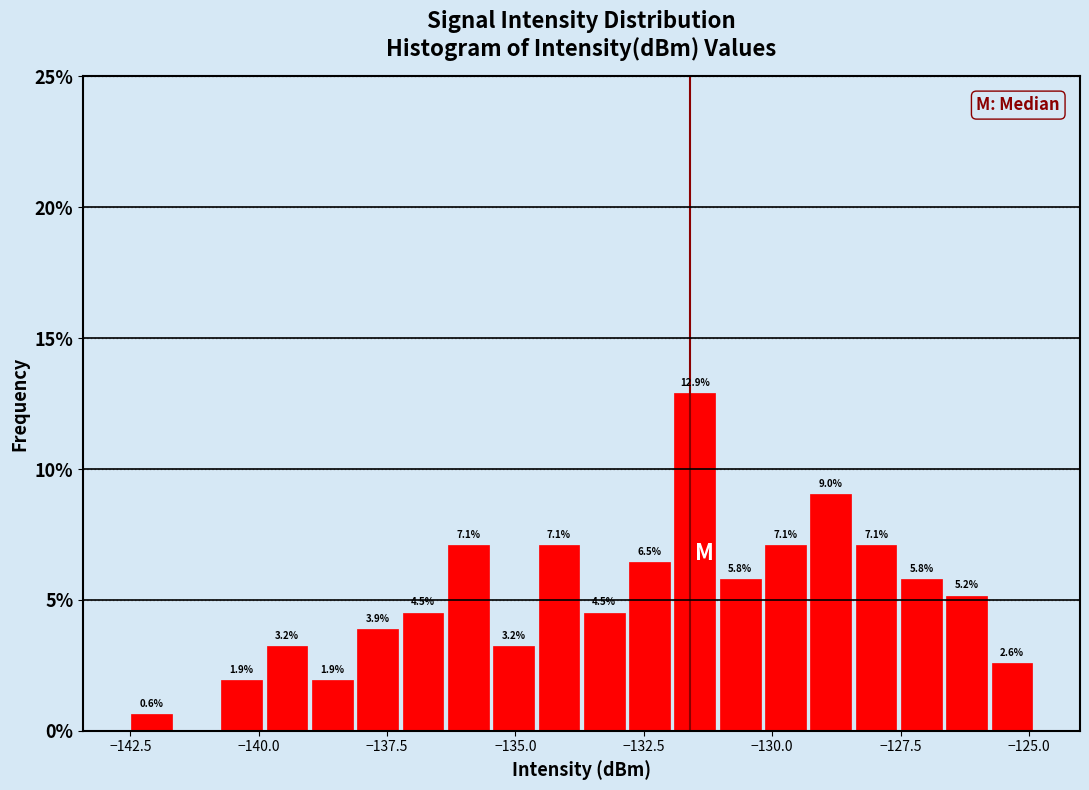

Around what value on the x-axis is the tallest bar? Give the approximate position of its centre, as read against the axis.

-131.5